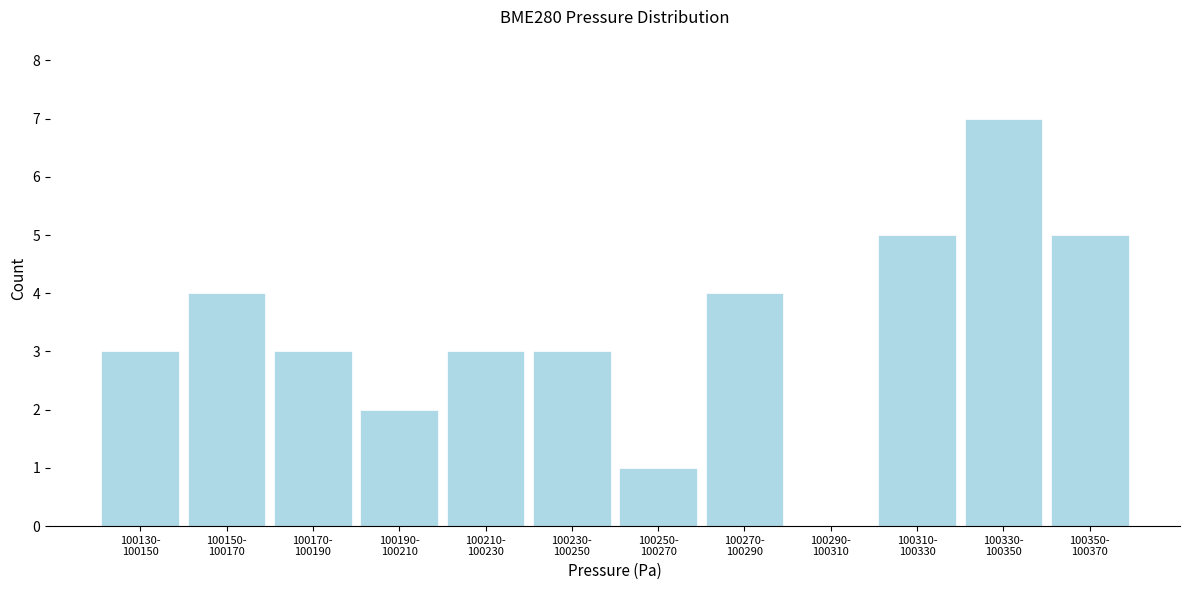

What is the sum of all values?

40